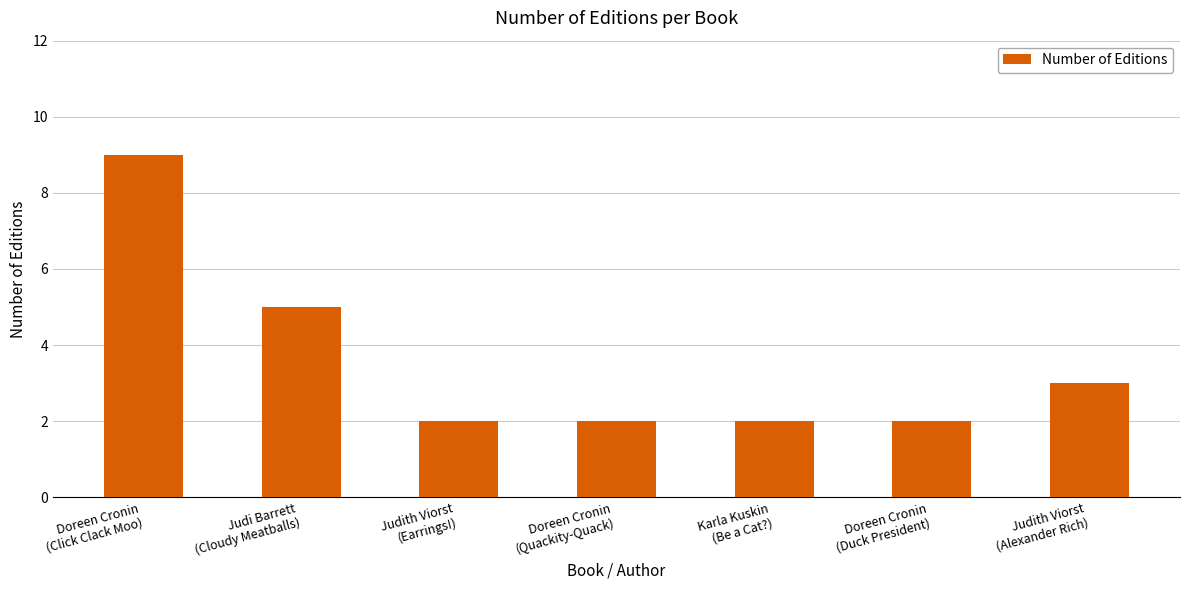

The chart shows a value of 1 at Karla Kuskin
(Be a Cat?). True or false?

False